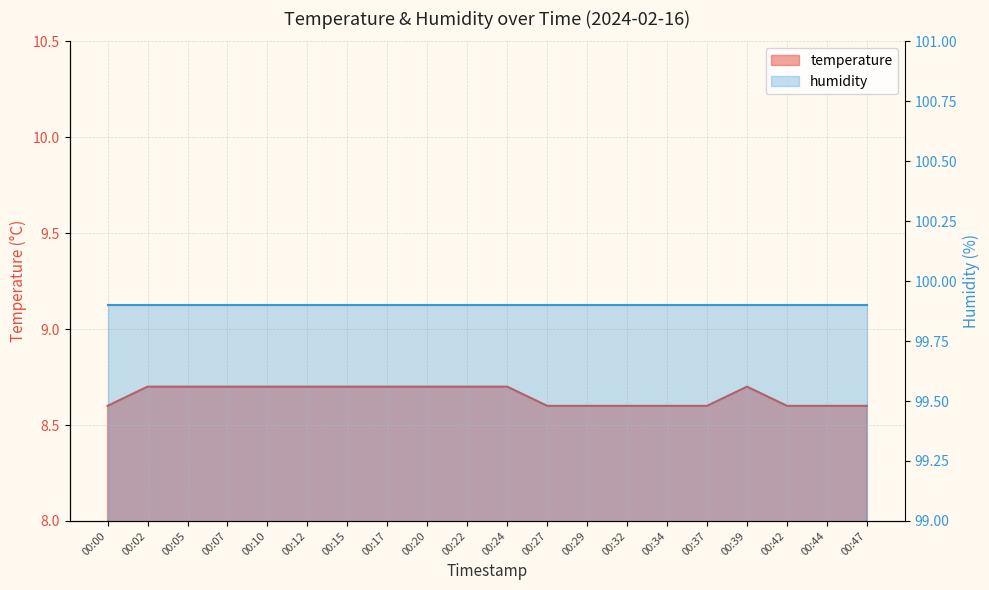

At which category does the chart reach its peak across all series?

00:02